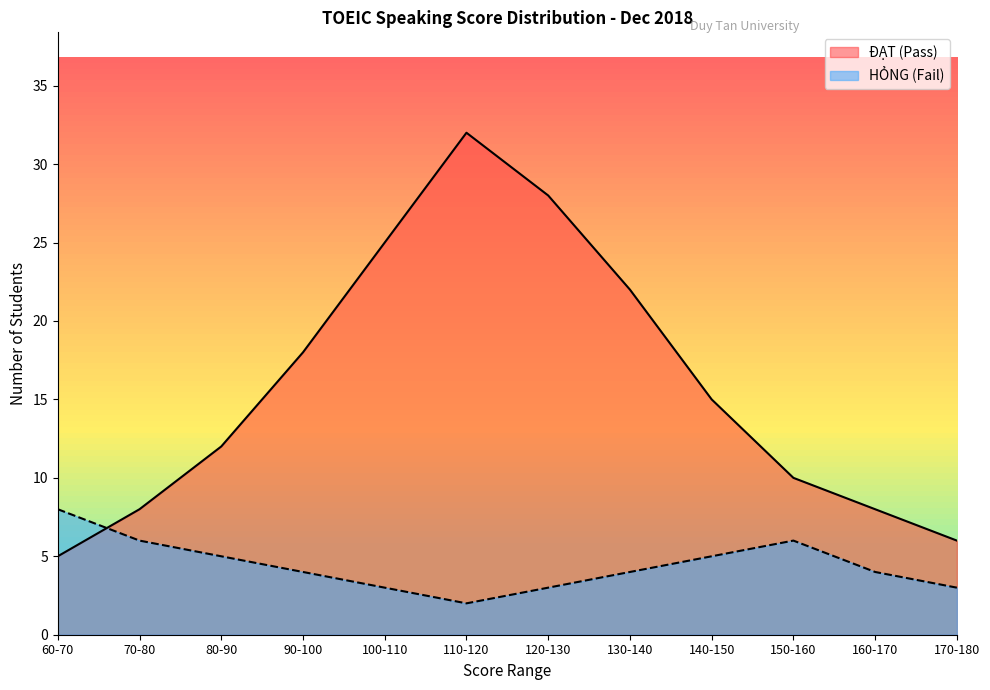

Reading right to left, what are all the values shown in this chart?

ĐẠT (Pass): 170-180=6	160-170=8	150-160=10	140-150=15	130-140=22	120-130=28	110-120=32	100-110=25	90-100=18	80-90=12	70-80=8	60-70=5
HỎNG (Fail): 170-180=3	160-170=4	150-160=6	140-150=5	130-140=4	120-130=3	110-120=2	100-110=3	90-100=4	80-90=5	70-80=6	60-70=8